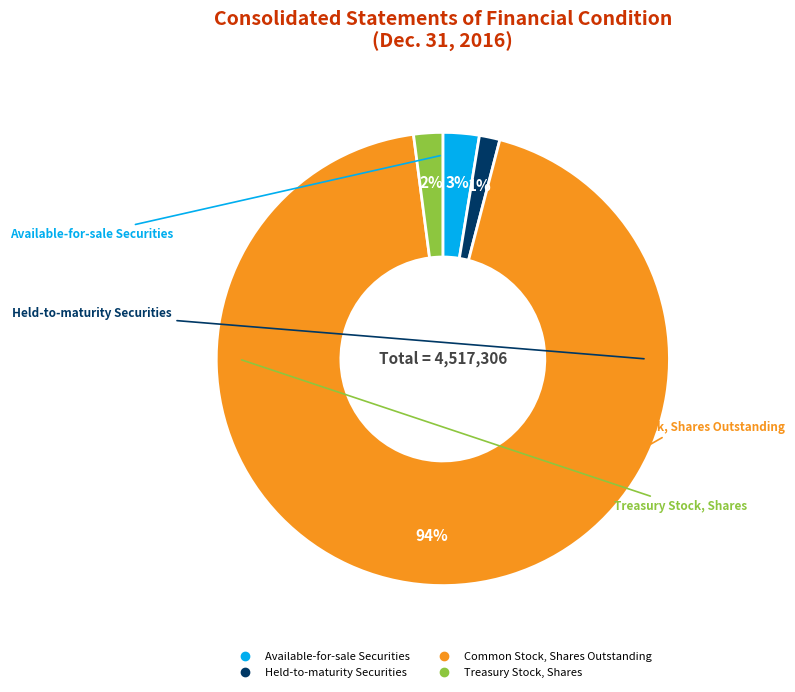

Does any single category account for the majority?

Yes